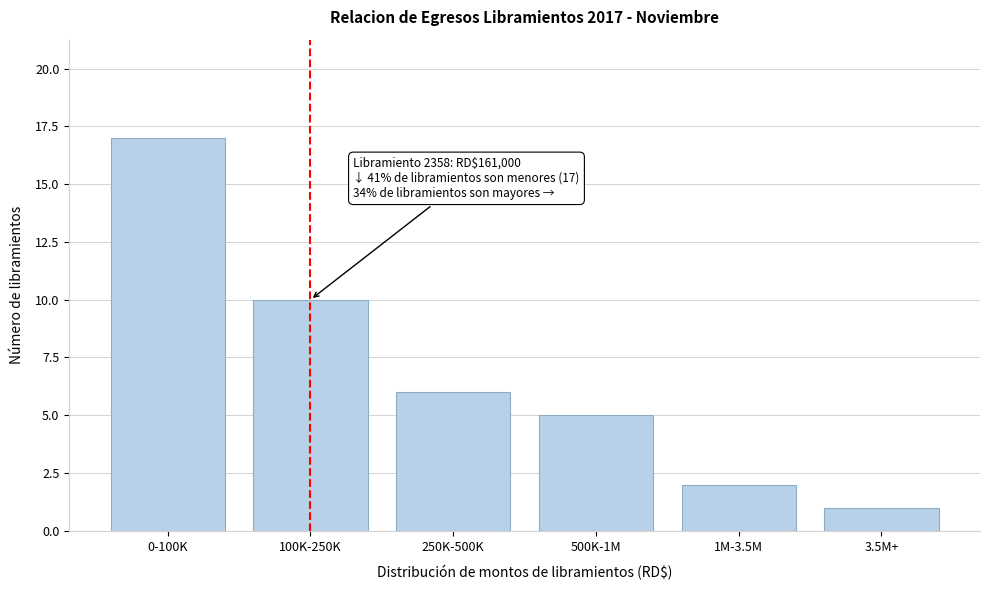

Reading left to right, transcribe all the data shown in this chart.

0-100K=17	100K-250K=10	250K-500K=6	500K-1M=5	1M-3.5M=2	3.5M+=1